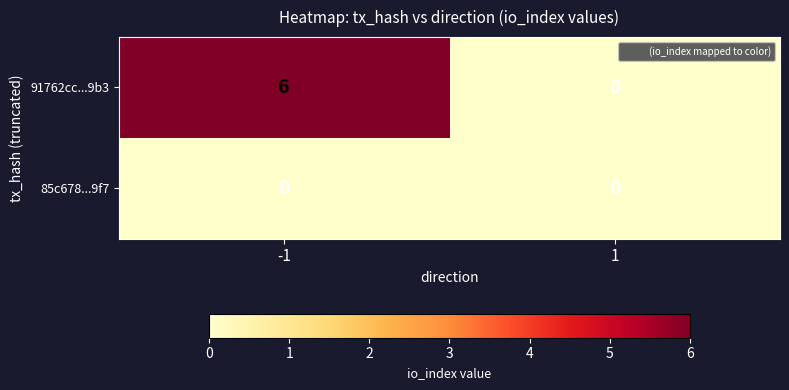

What is the maximum value shown in the chart?

6